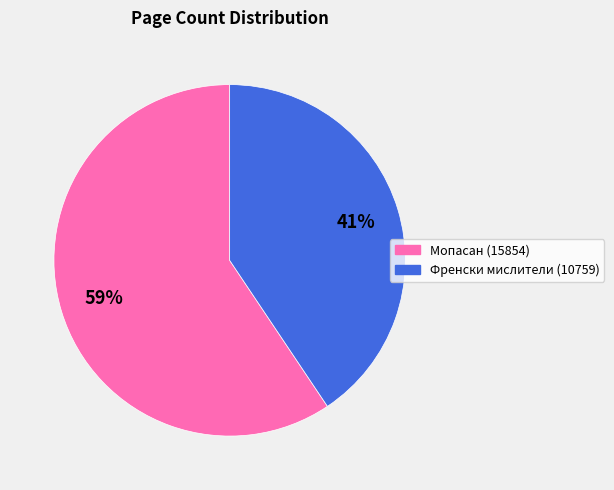

How many segments does this pie chart have?

2